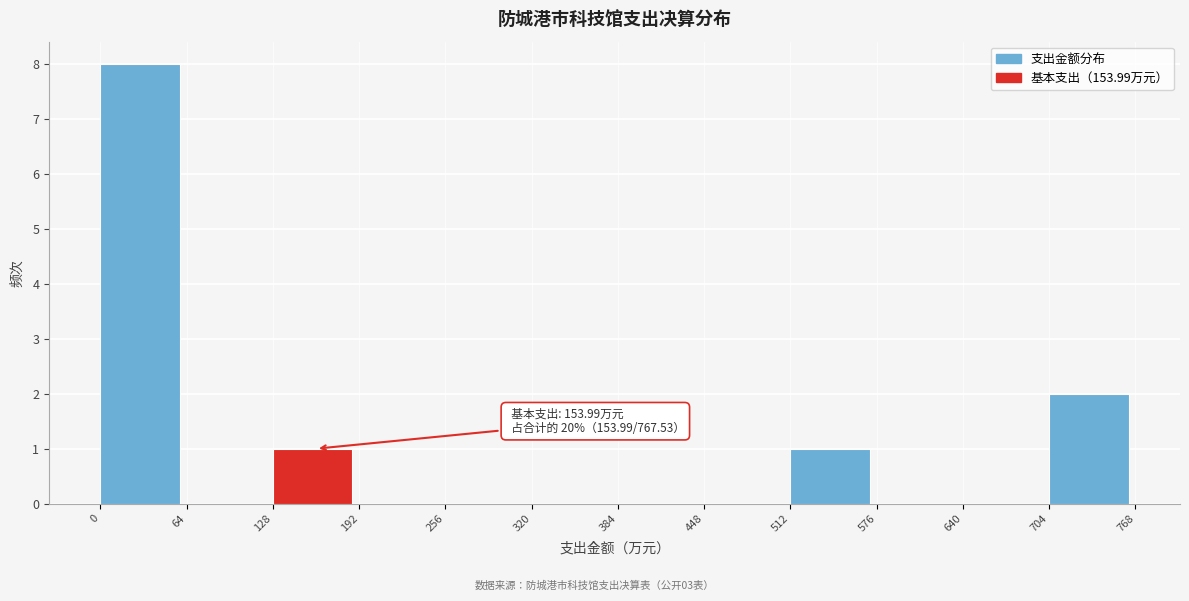

Which range on the x-axis has the tallest bar?

0 to 64